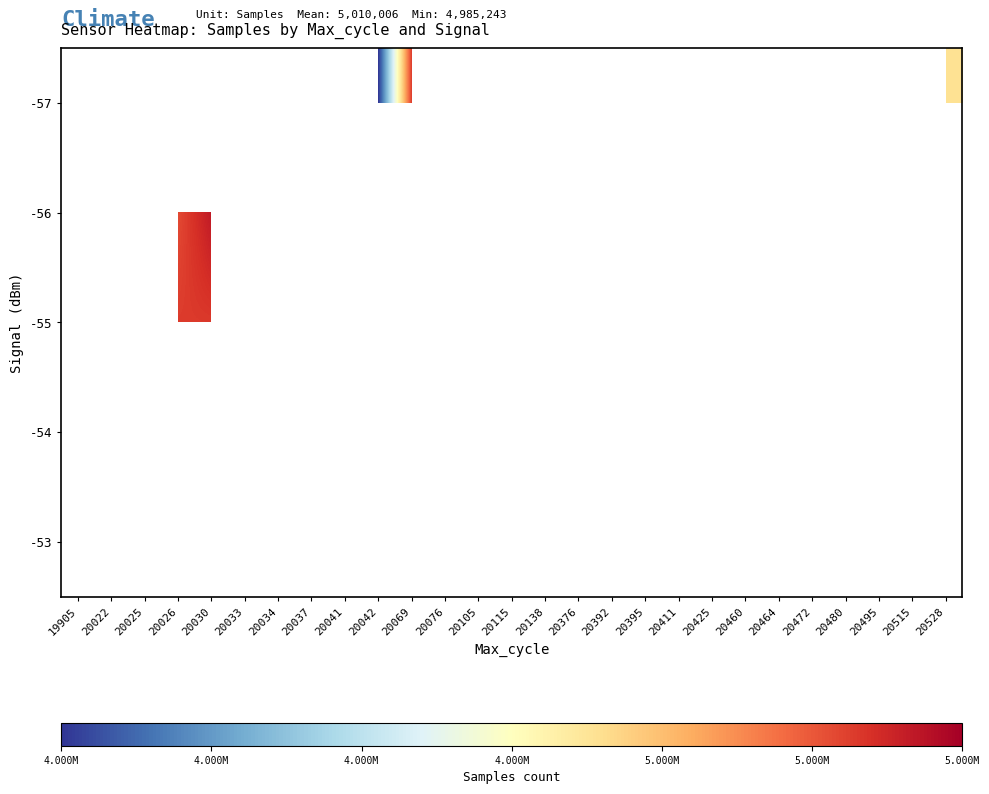

What is the minimum value shown in the chart?

4985243.0